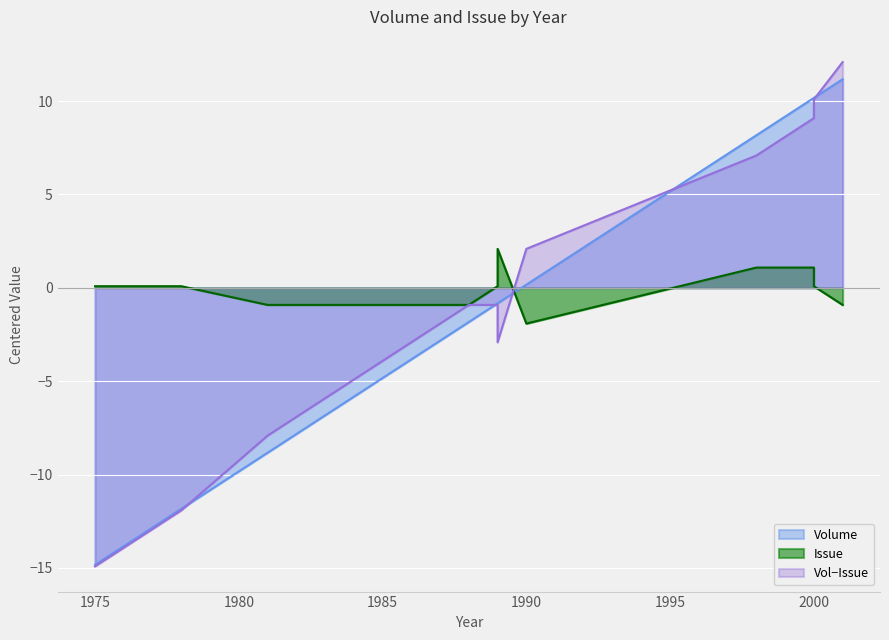

Where does the Volume series first go above 0?

1990